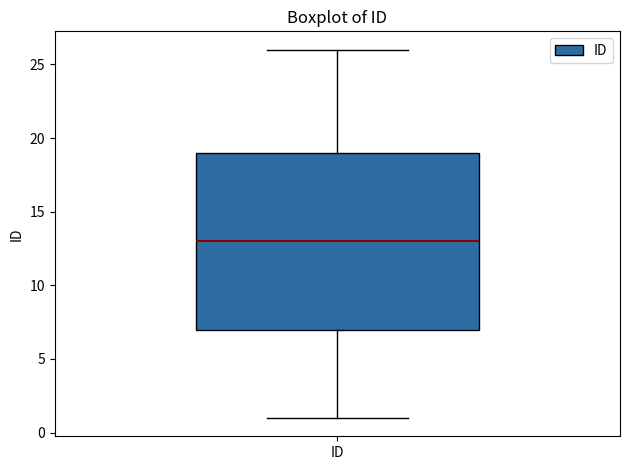

Transcribe this box plot: give where the median line is, the range the box spans, and where the two whiskers end, as read against the y-axis. The values are not printed on the chart, so give them approximately, as read against the axis.

median 13, box 7 to 19, whiskers 1 to 26